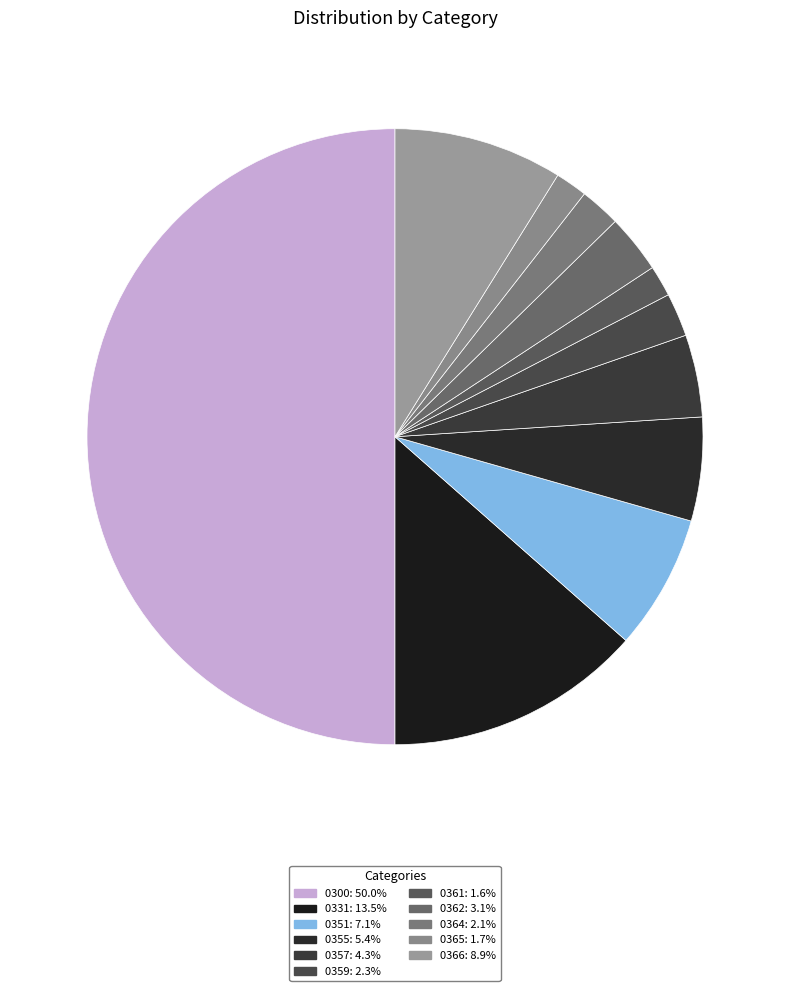

How many slices are in this pie chart?

11